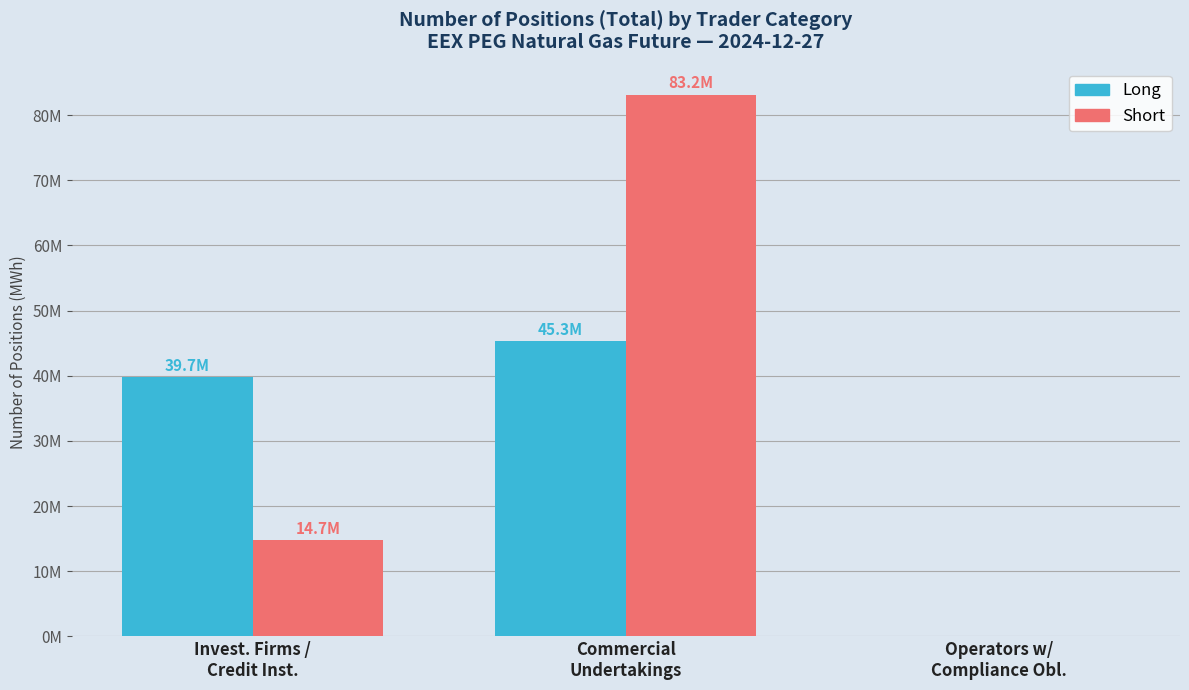

Which series has the largest total across all categories?

Short